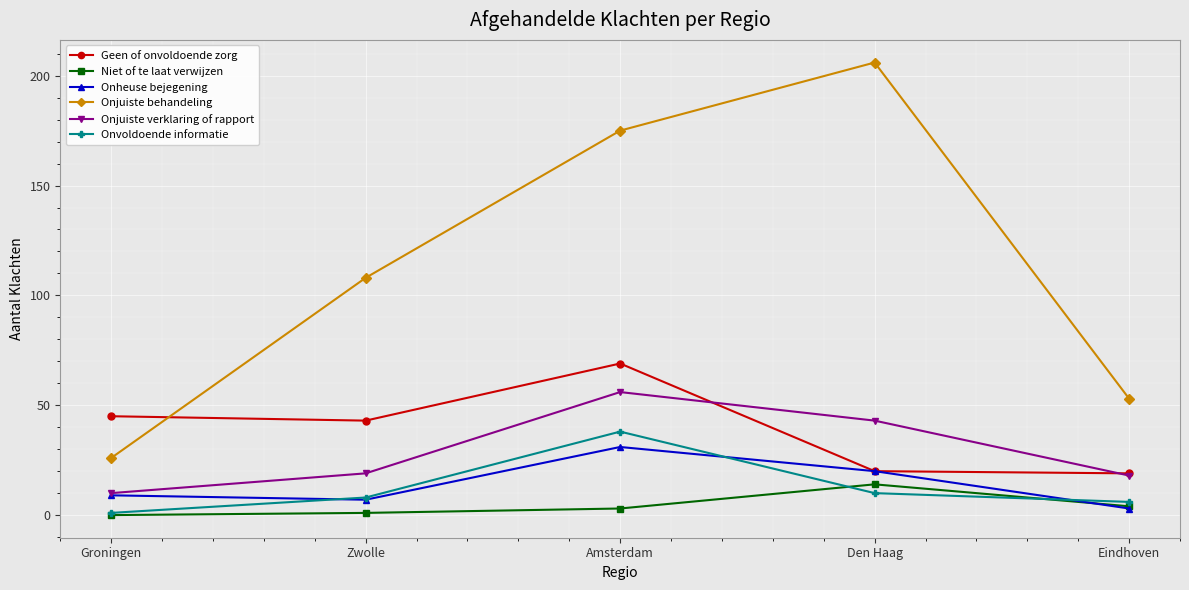

At which category does the chart reach its peak across all series?

Den Haag